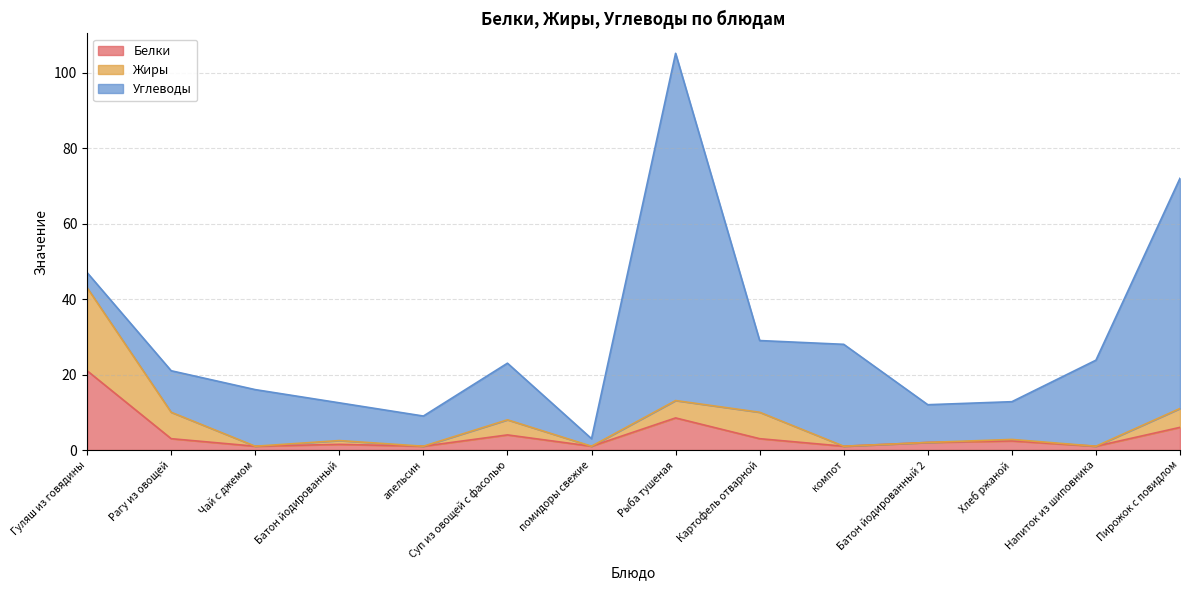

What is the total value across all series at Гуляш из говядины?

47.0